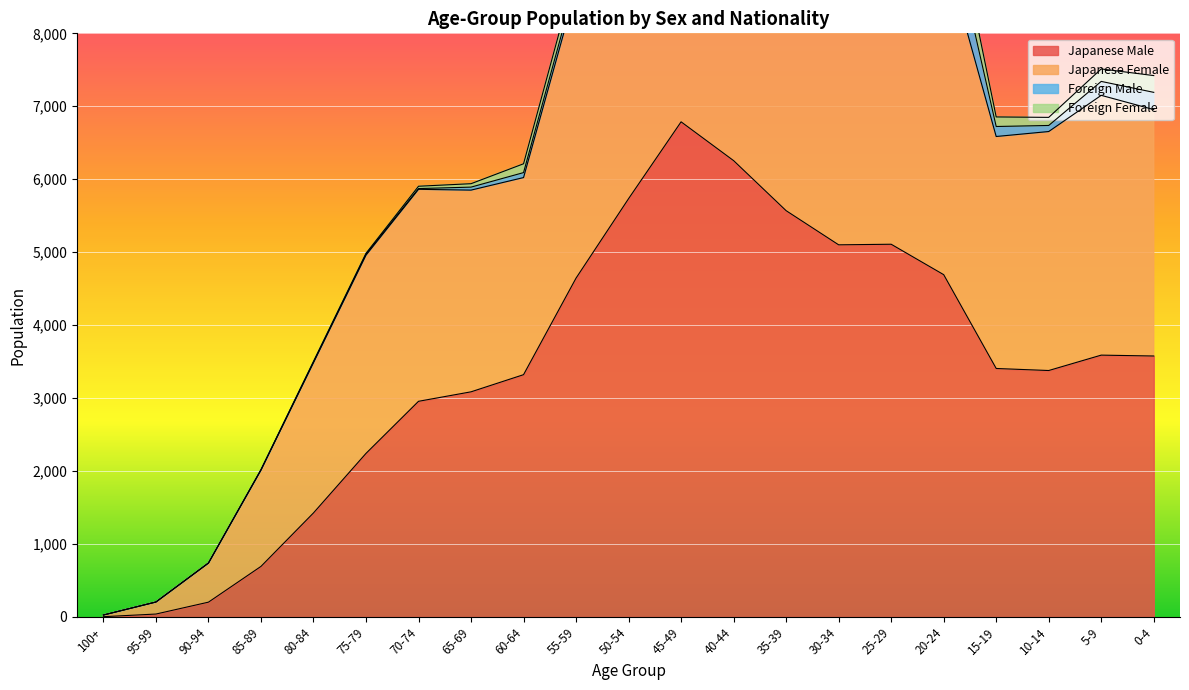

The value of Japanese Male at 90-94 is 203. True or false?

True